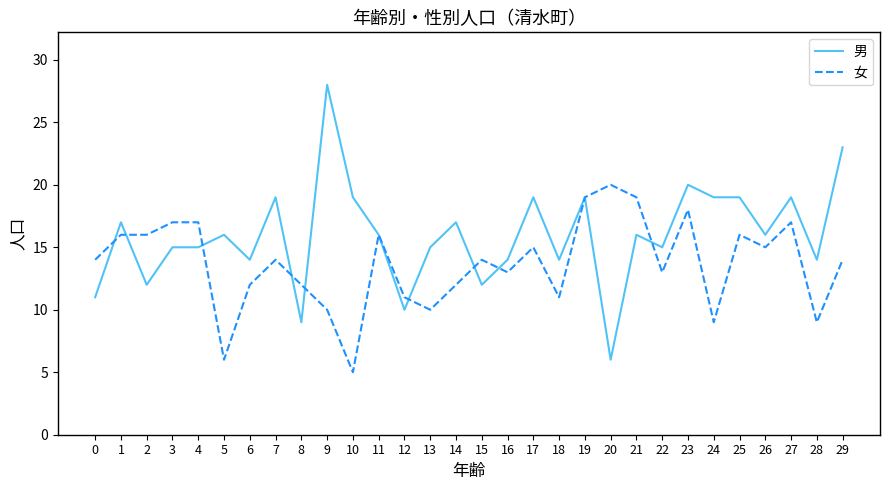

Is the value of 男 at 28 greater than the value of 女 at 12?

Yes